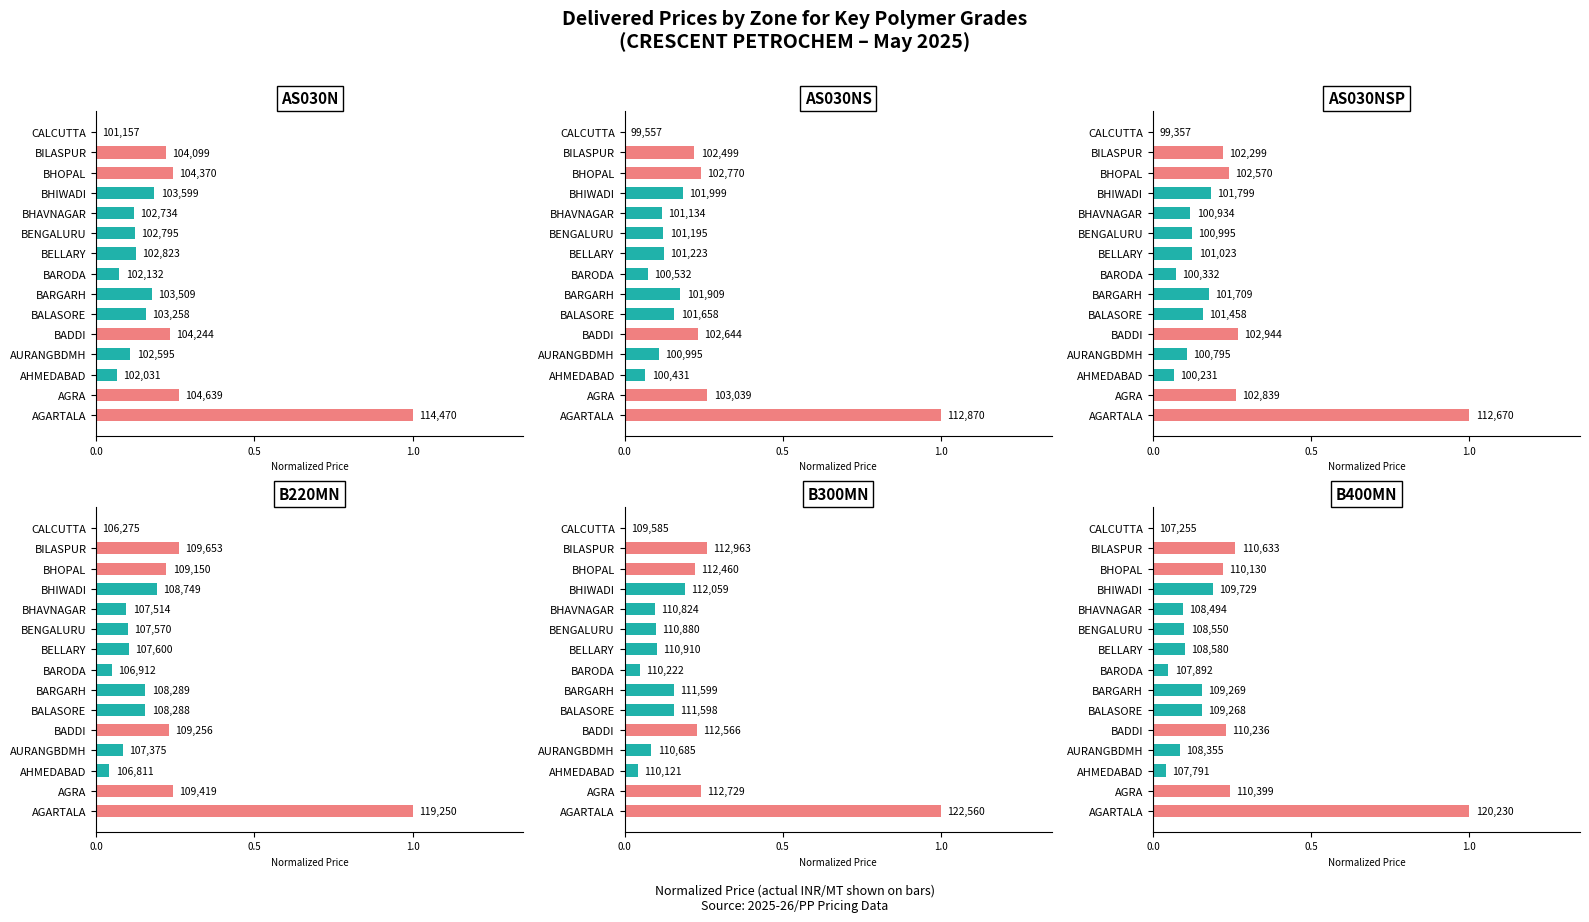

How many groups of bars are there?

15